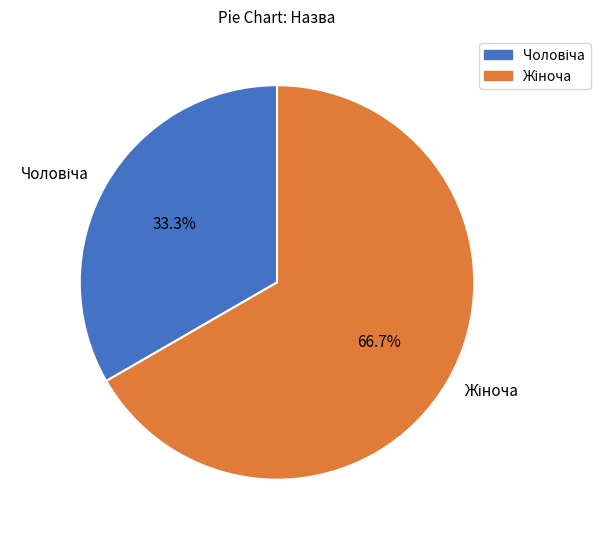

Is there any slice that represents more than half of the pie?

Yes